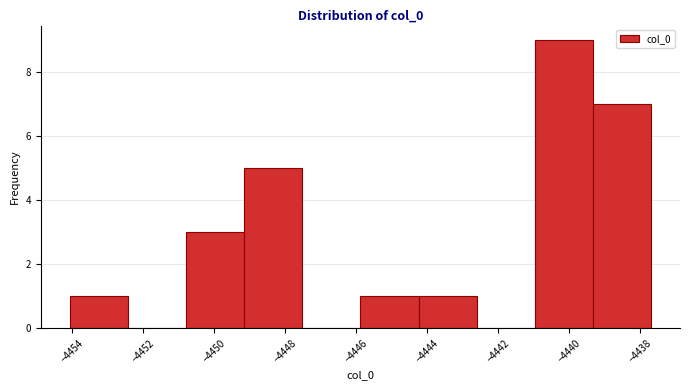

What is the height of the bar covering -4449.2 to -4447.6 on the x-axis? Neither the bar edges nor the heights are printed on the chart, so give them approximately, as read against the axes.

5